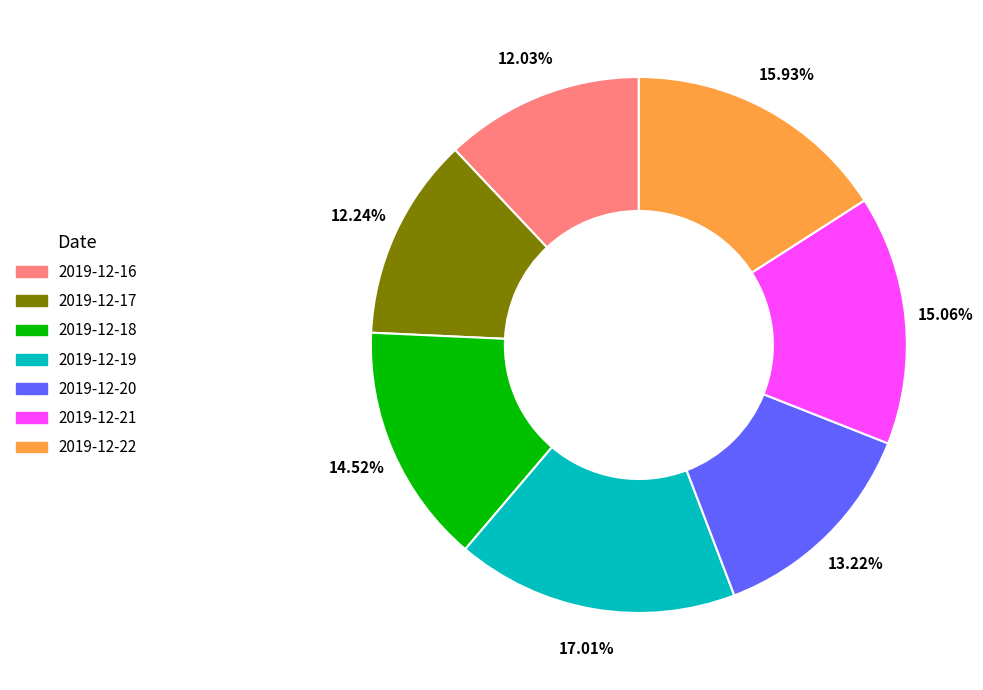

What is the ratio of the value at 2019-12-17 to the value at 2019-12-18?

0.8